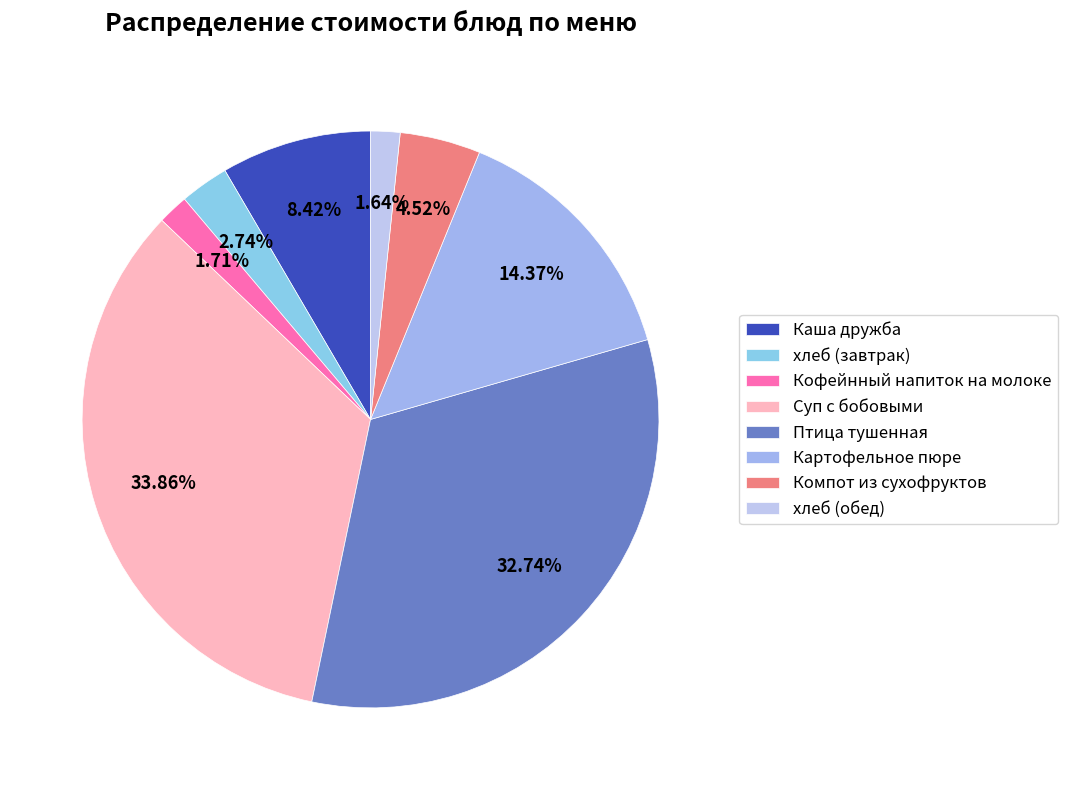

Between Картофельное пюре and хлеб (обед), which is larger?

Картофельное пюре